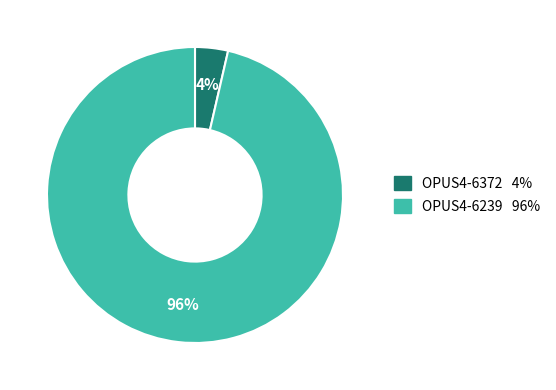

Does OPUS4-6372 account for over 50% of the chart?

No